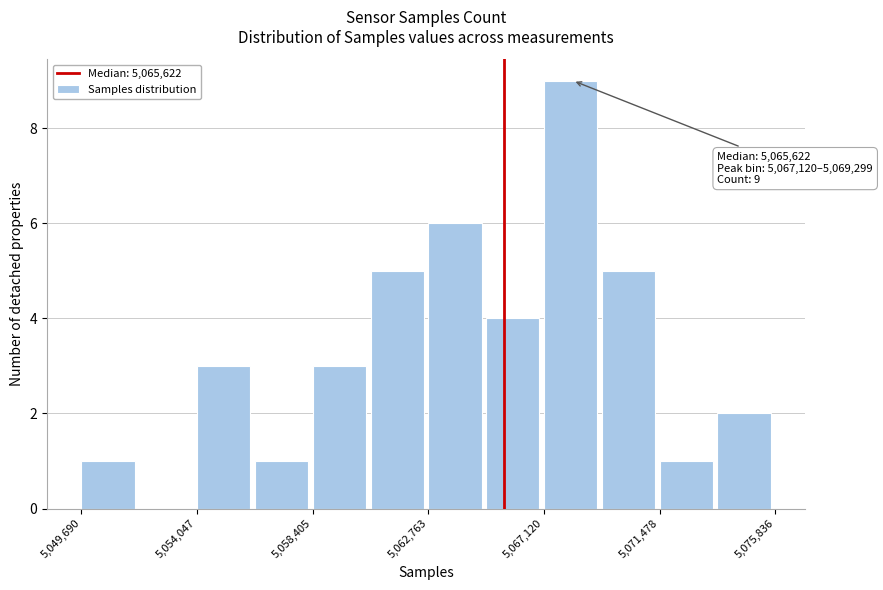

Which range on the x-axis has the tallest bar?

5067000 to 5069500